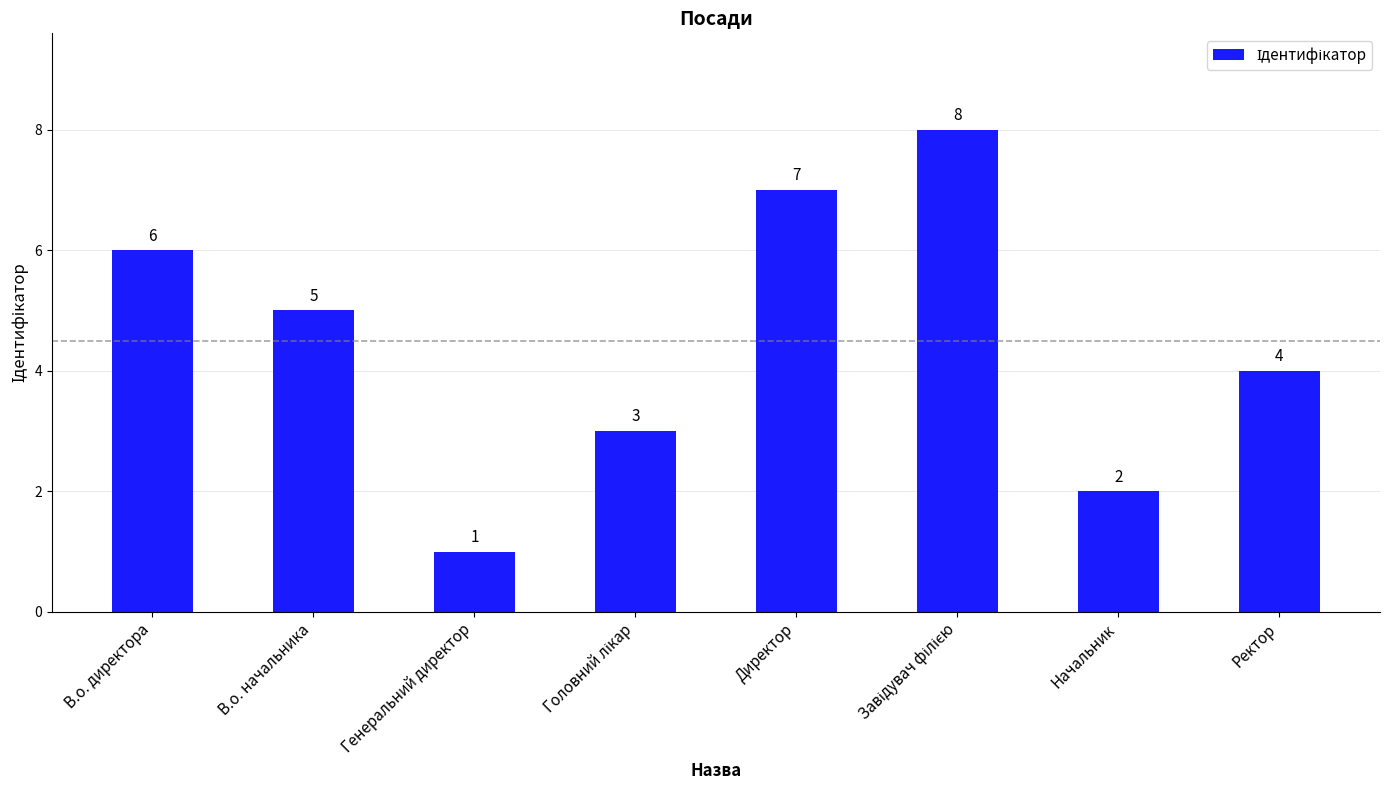

What is the sum of all values?

36